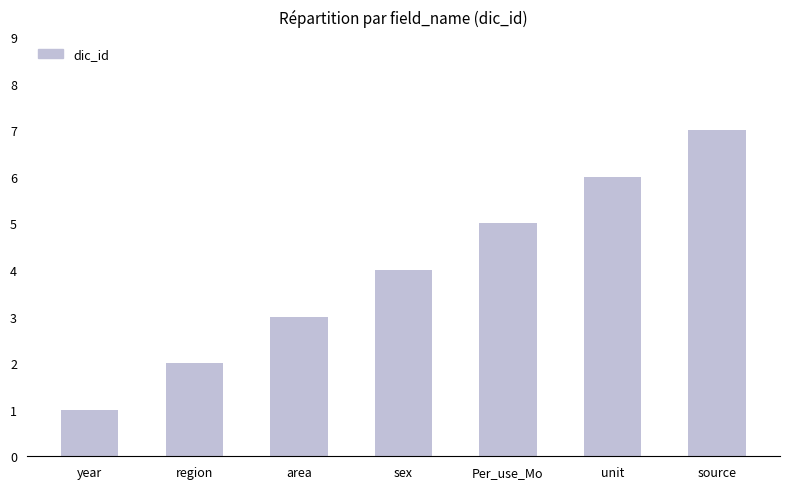

Which category has the lowest value across all series?

year